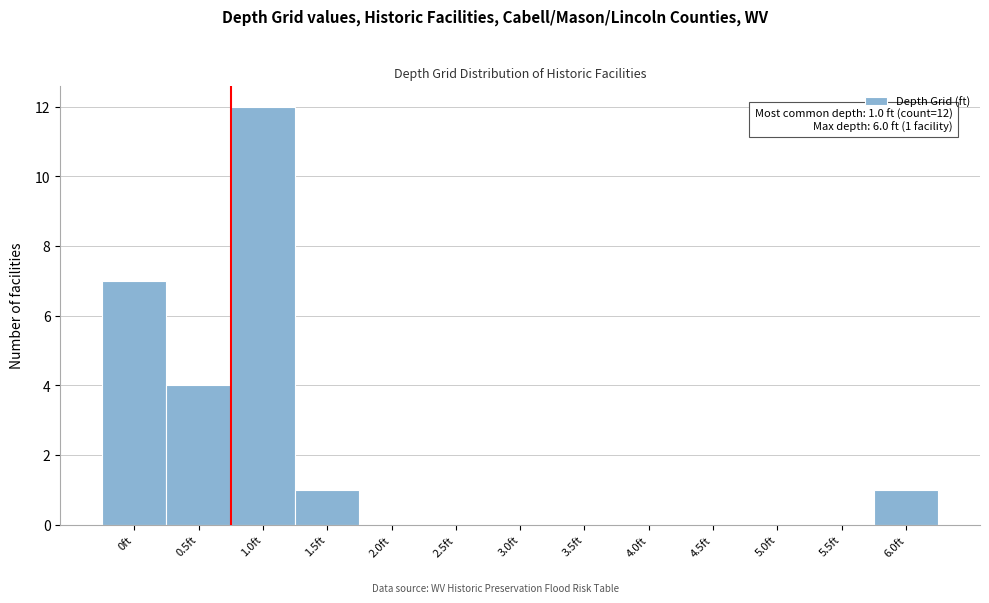

Reading right to left, what are all the values shown in this chart?

6.0ft=1	5.5ft=0	5.0ft=0	4.5ft=0	4.0ft=0	3.5ft=0	3.0ft=0	2.5ft=0	2.0ft=0	1.5ft=1	1.0ft=12	0.5ft=4	0ft=7